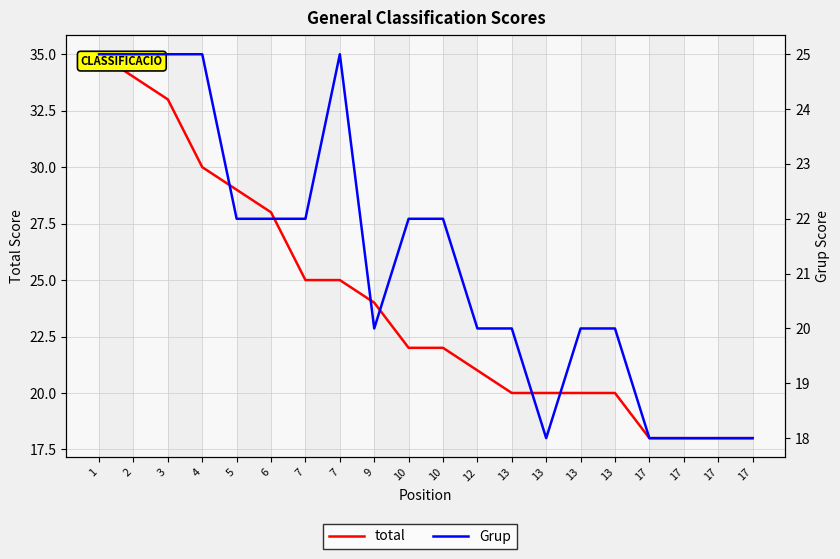

Count the number of data series in this chart.

2